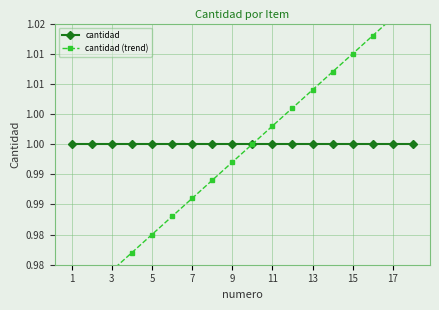

The value of cantidad at 11 is 1.0. True or false?

True